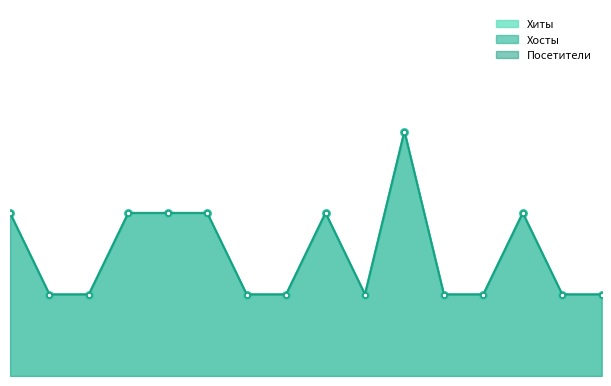

The Хосты_line series shows 5 at 10. True or false?

False